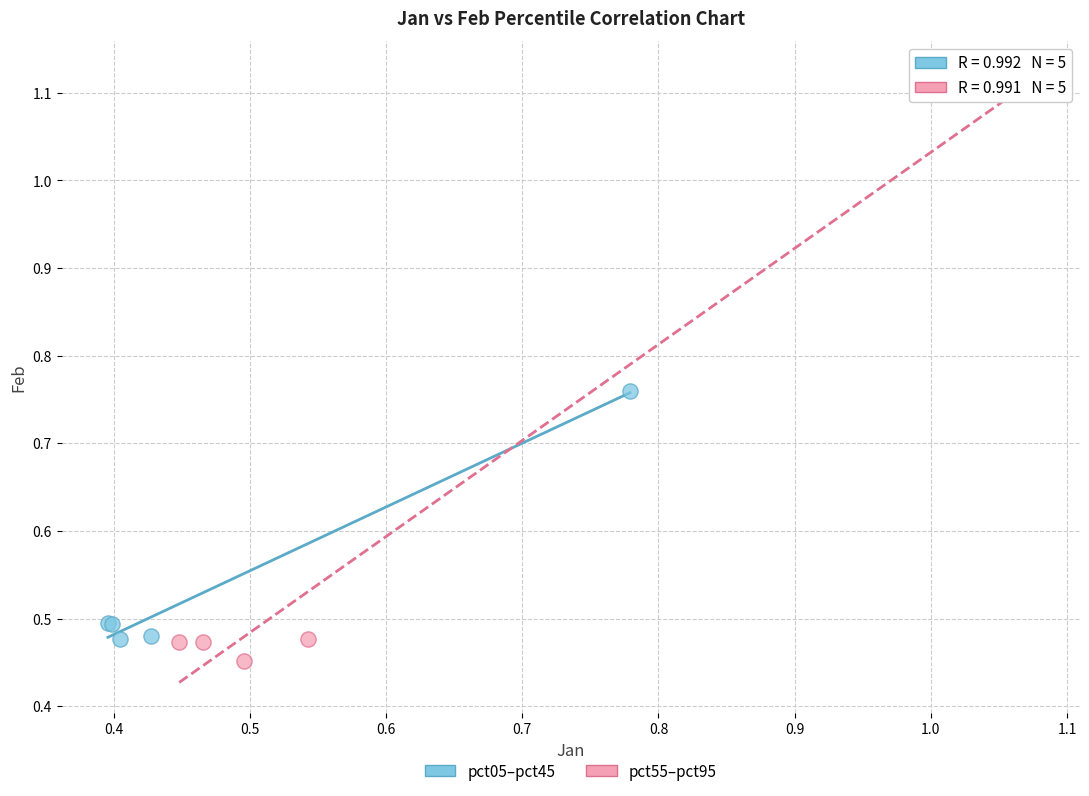

Which series reaches the maximum Y coordinate?

pct55–pct95